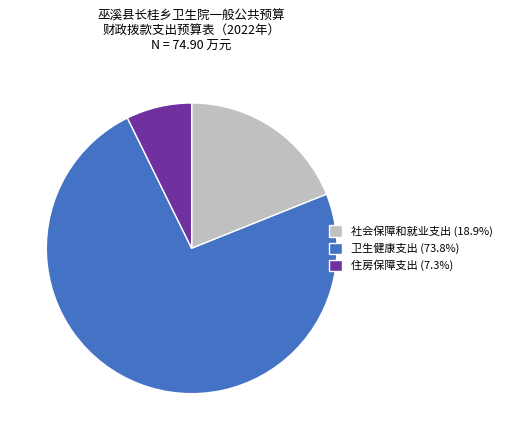

Is there a majority slice in this chart?

Yes